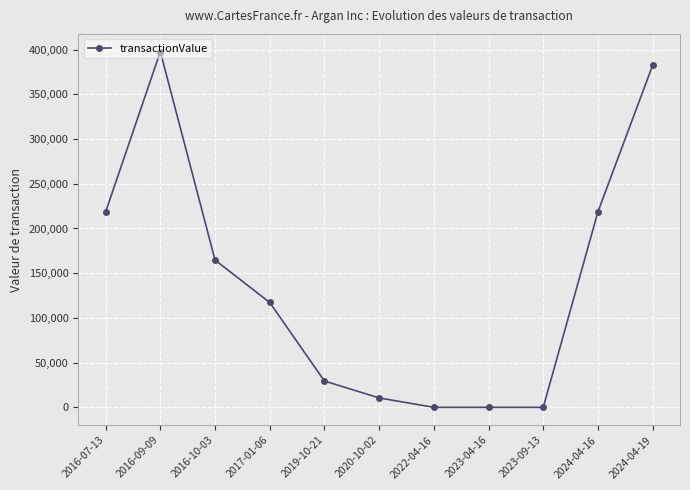

The chart shows a value of 0 at 2023-09-13. True or false?

True